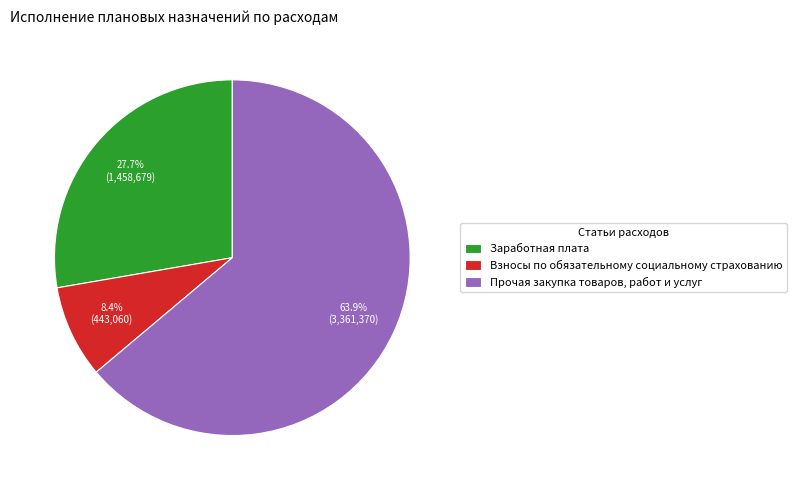

Combined, do Взносы по обязательному социальному страхованию and Заработная плата account for over 50%?

No